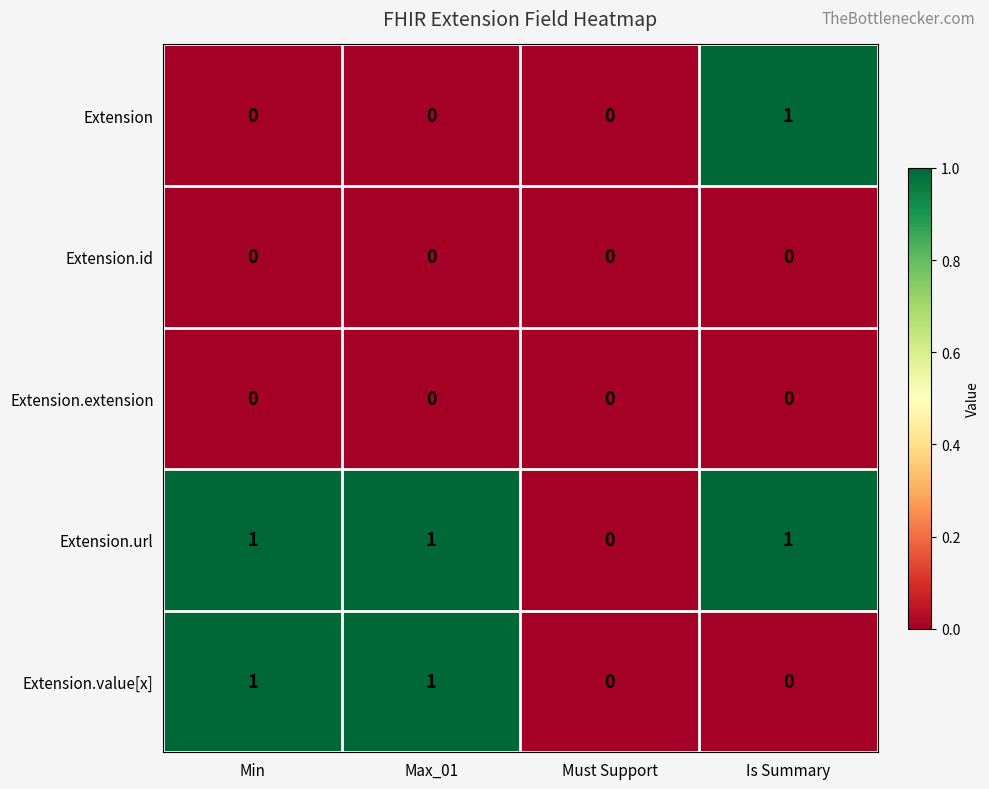

The Extension.url series shows 2 at Is Summary. True or false?

False